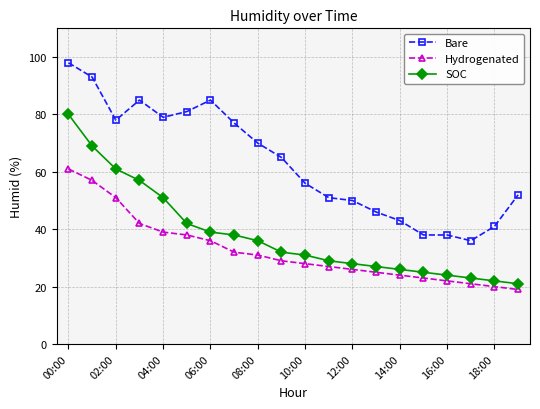

True or false: Hydrogenated and Bare cross at least once.

False